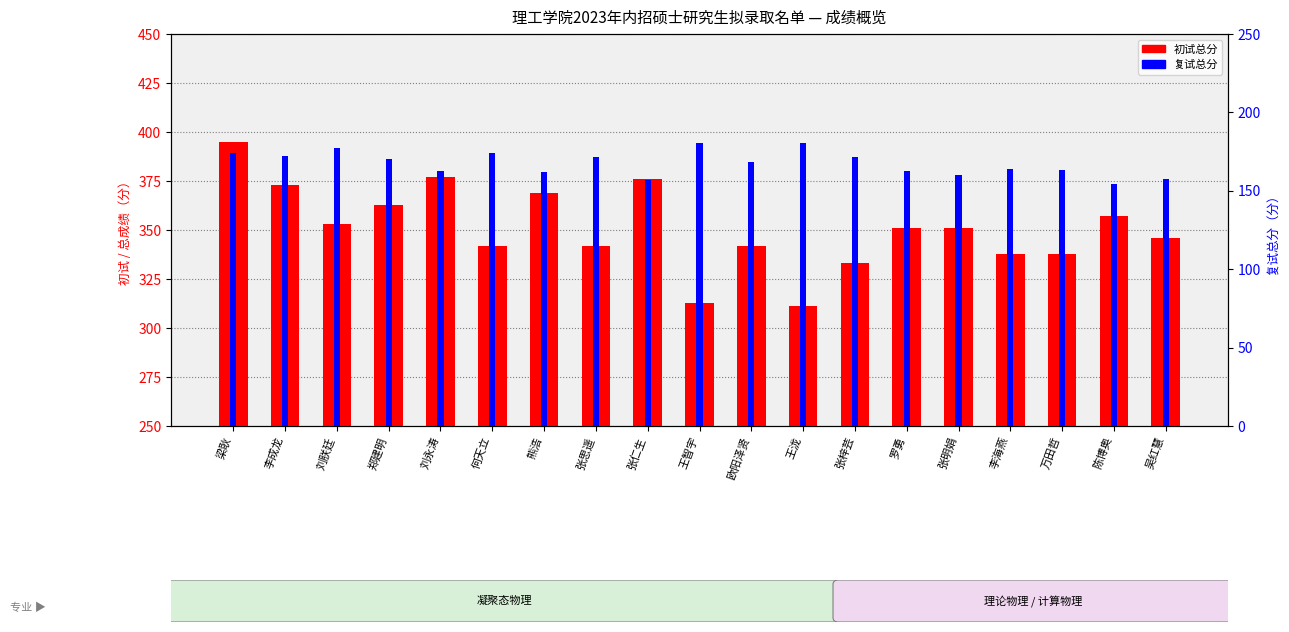

What is the minimum value shown in the chart?

154.6